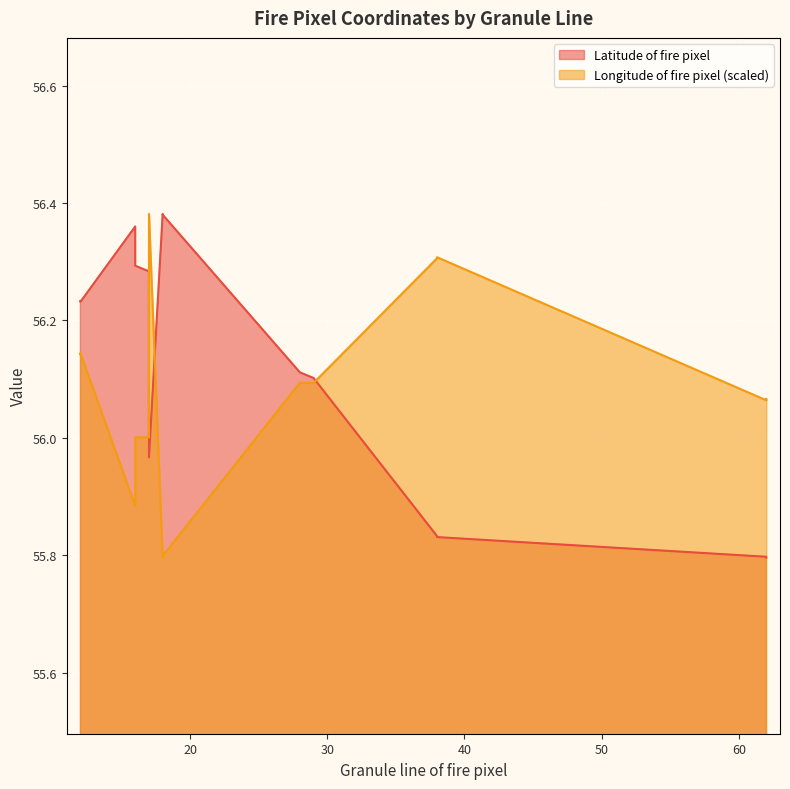

Which series changed the most between 16 and 28?

Latitude of fire pixel